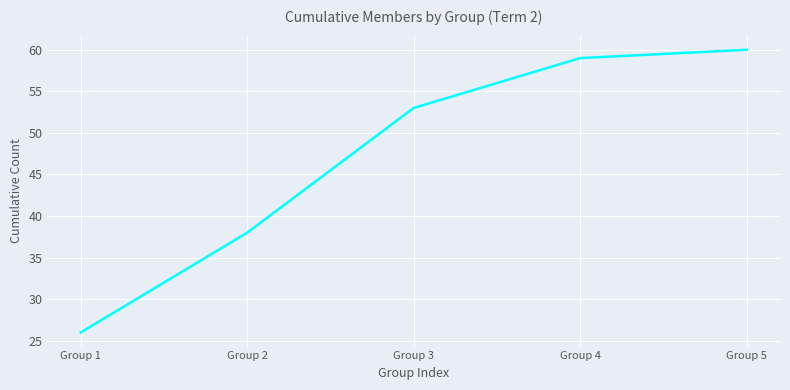

How many categories are shown in the chart?

5